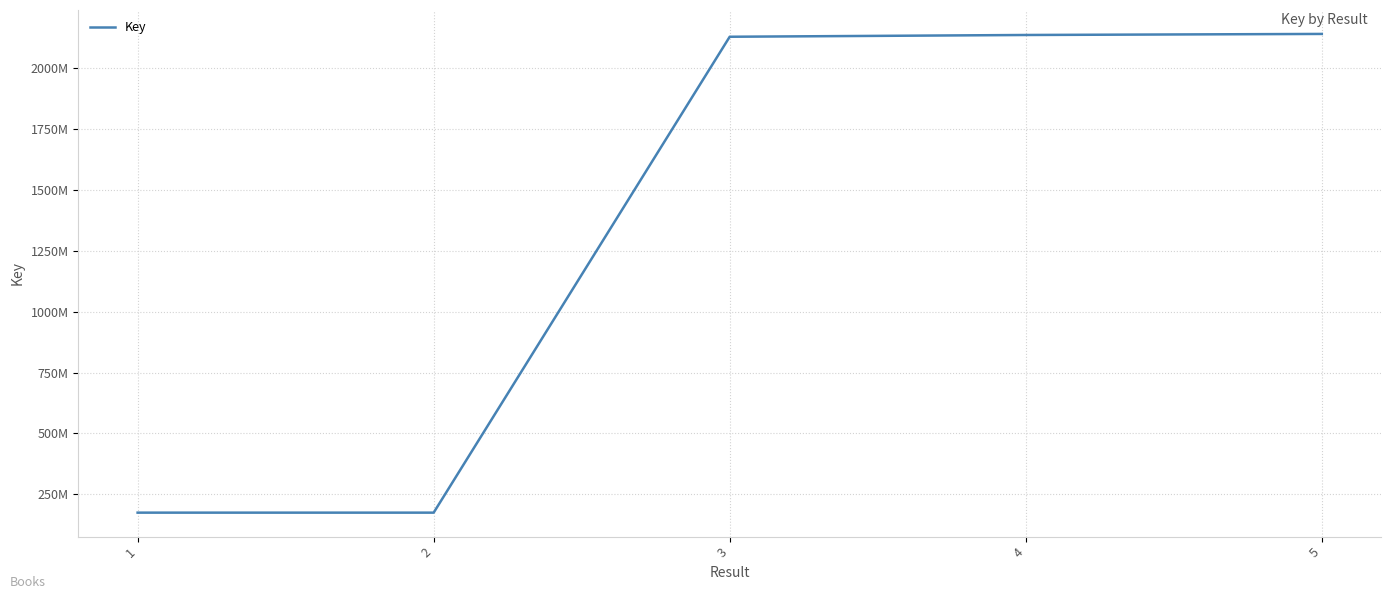

What is the ratio of the value at 4 to the value at 5?

1.0